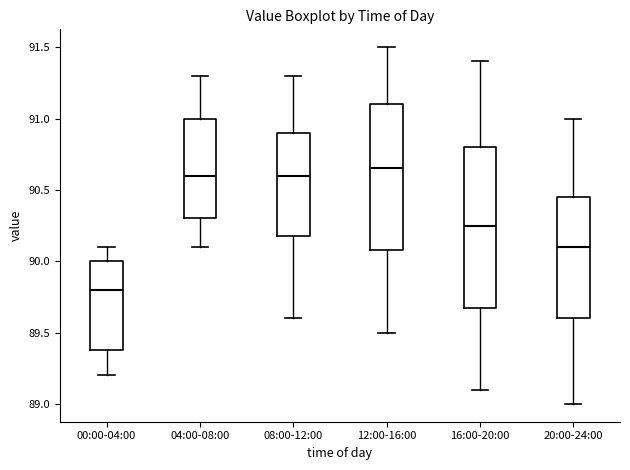

Which box is the tallest, from its lower edge to its upper edge?

16:00-20:00